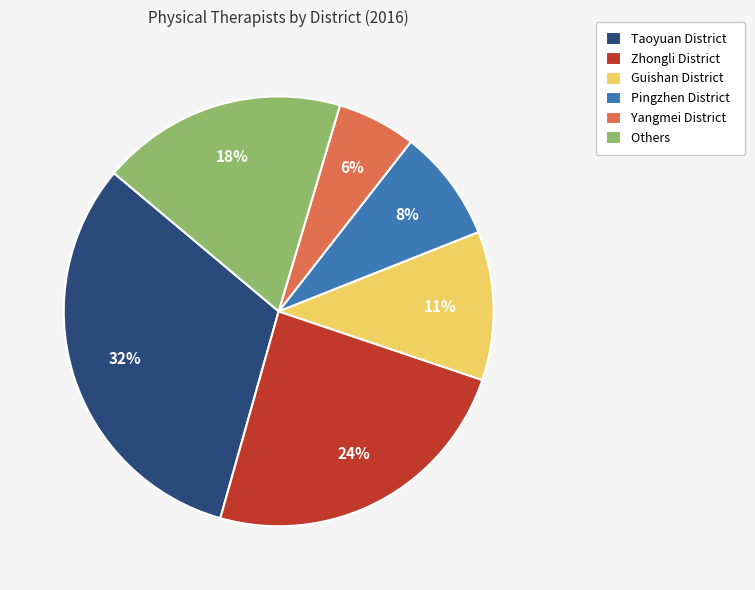

Does Zhongli District represent more than half of the total?

No